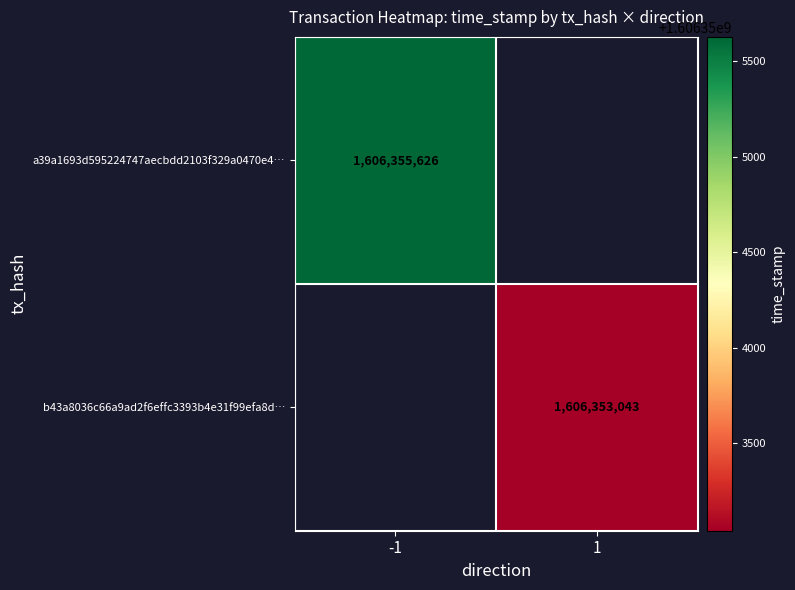

Is the value of b43a8036c66a9ad2f6effc3393b4e31f99efa8d… at 1 greater than the value of a39a1693d595224747aecbdd2103f329a0470e4… at -1?

No